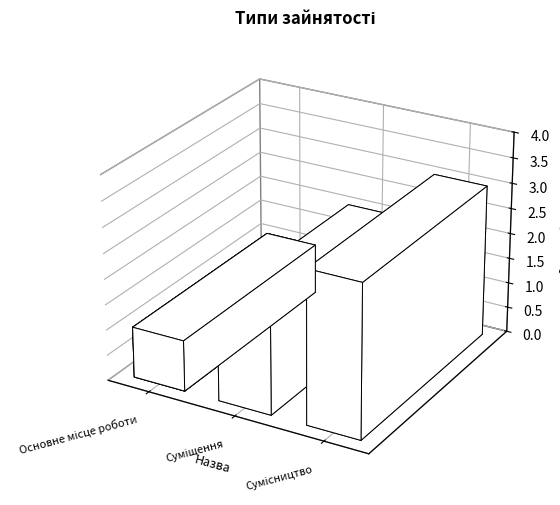

Approximately how many times larger is the value at Основне місце роботи compared to Сумісництво?

0.3